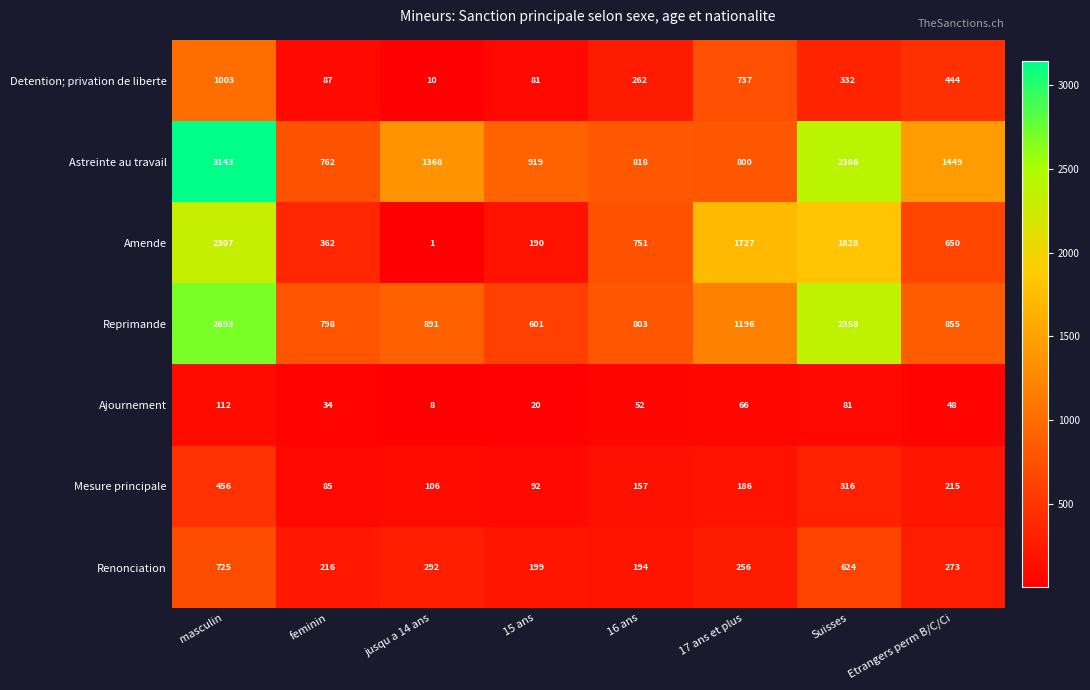

At which category is the sum across all series the highest?

masculin